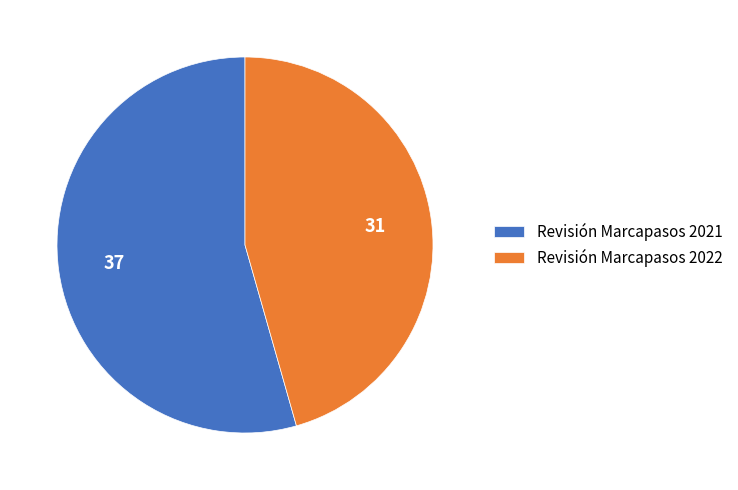

Rank the categories by value from lowest to highest.

Revisión Marcapasos 2022, Revisión Marcapasos 2021